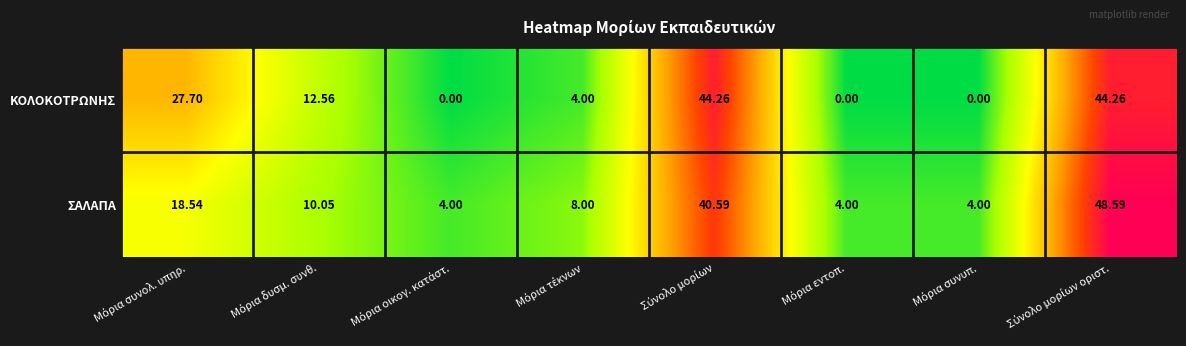

Rank the series by their average value, from lowest to highest.

ΚΟΛΟΚΟΤΡΩΝΗΣ, ΣΑΛΑΠΑ